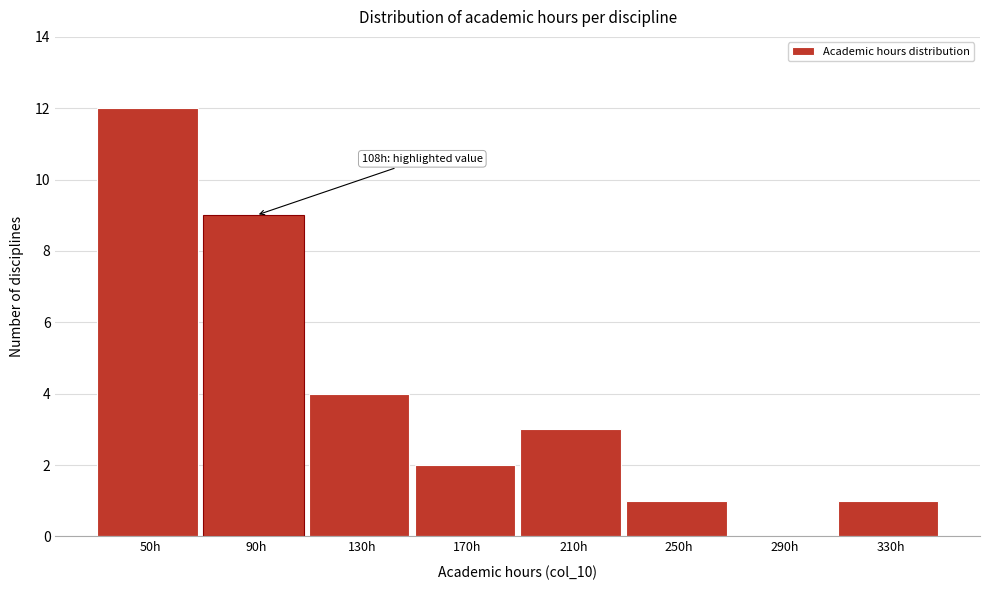

Reading left to right, list all the values displayed in this chart.

50h=12	90h=9	130h=4	170h=2	210h=3	250h=1	290h=0	330h=1